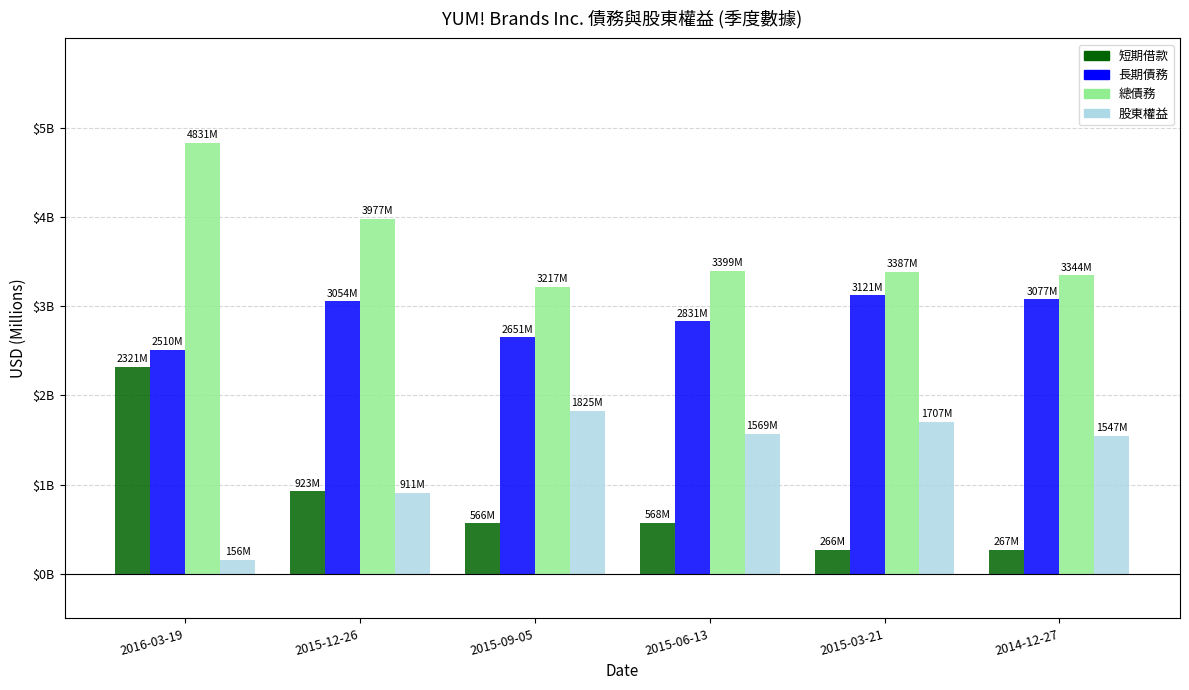

Where is 股東權益 nearest to the value 990?

2015-12-26